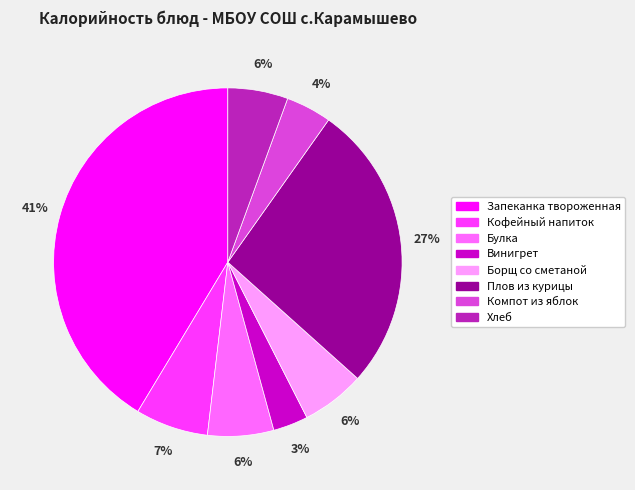

Between Плов из курицы and Булка, which is larger?

Плов из курицы